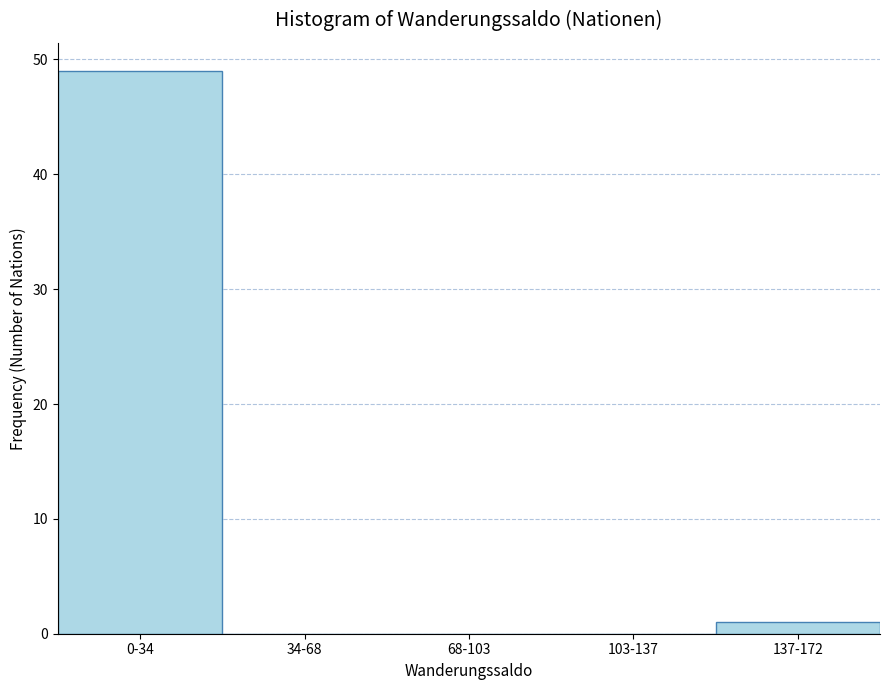

Reading left to right, extract all data points from this chart.

0-34=49	34-68=0	68-103=0	103-137=0	137-172=1